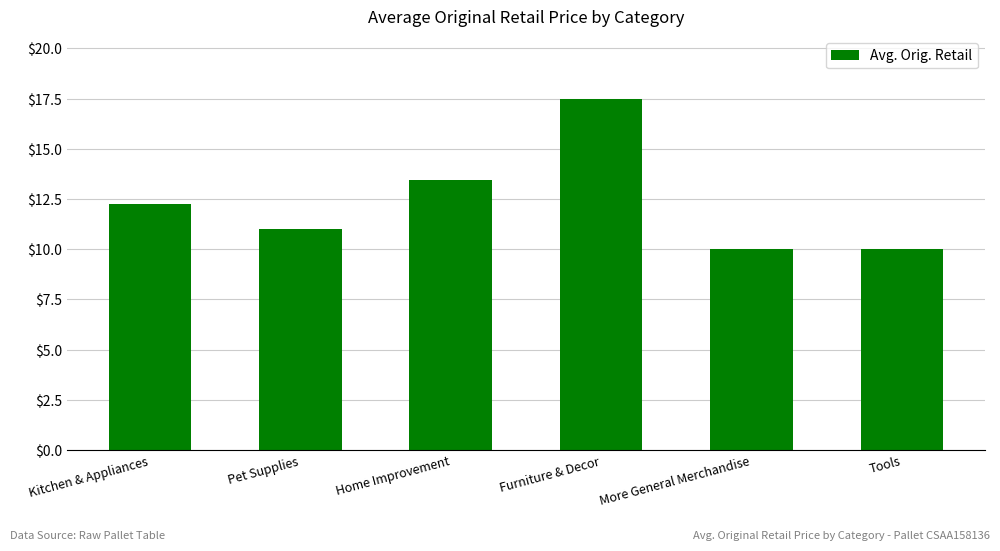

Count the number of categories in the chart.

6